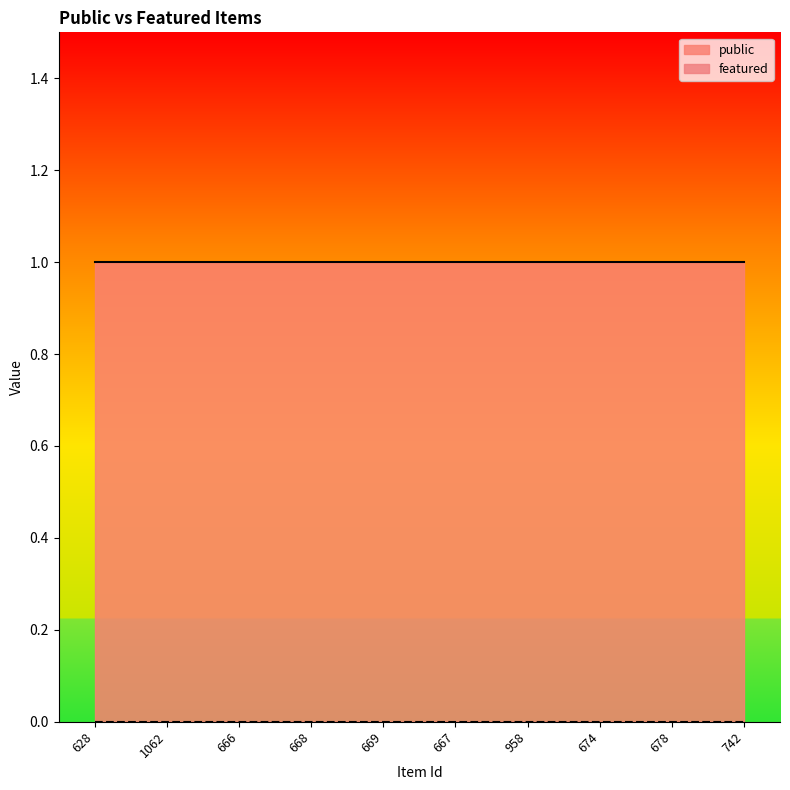

What position from the right is 674?

3